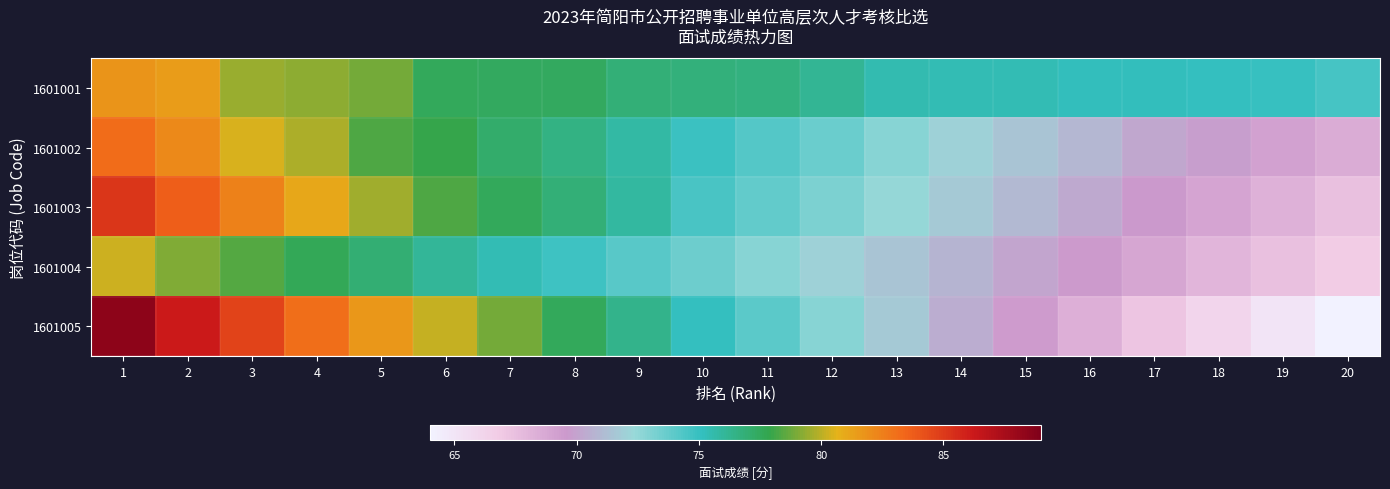

How many series are shown in this chart?

5